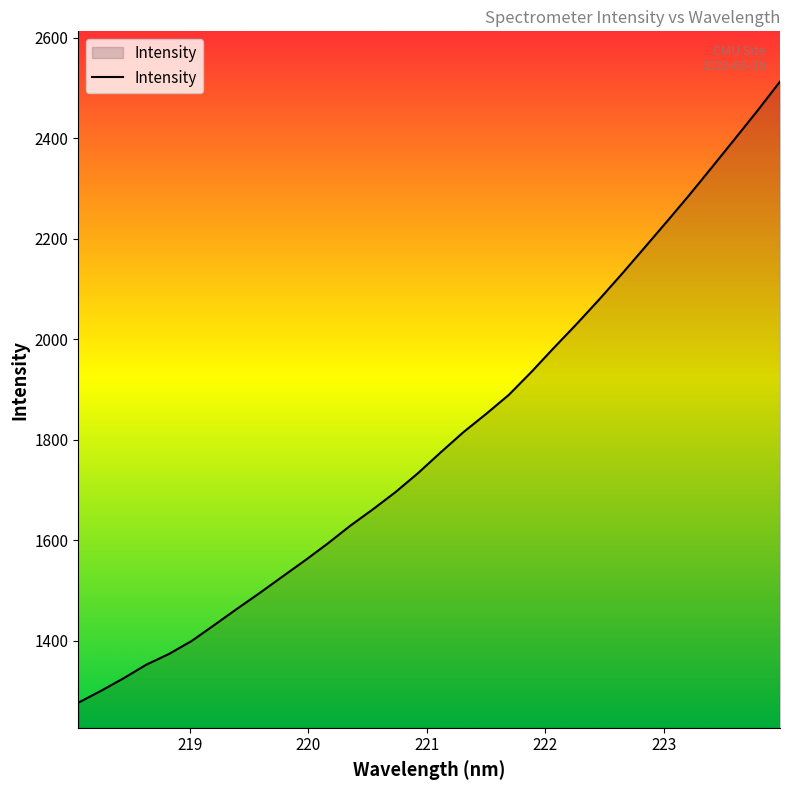

Reading right to left, list all the values displayed in this chart.

2512.8	2454.7	2398.7	2343.0	2287.8	2234.6	2182.1	2129.9	2079.2	2030.3	1983.2	1934.9	1889.2	1851.5	1815.3	1775.3	1734.0	1696.1	1661.8	1629.1	1593.6	1560.1	1527.8	1495.3	1463.9	1431.7	1400.0	1374.2	1352.8	1325.9	1300.8	1277.2